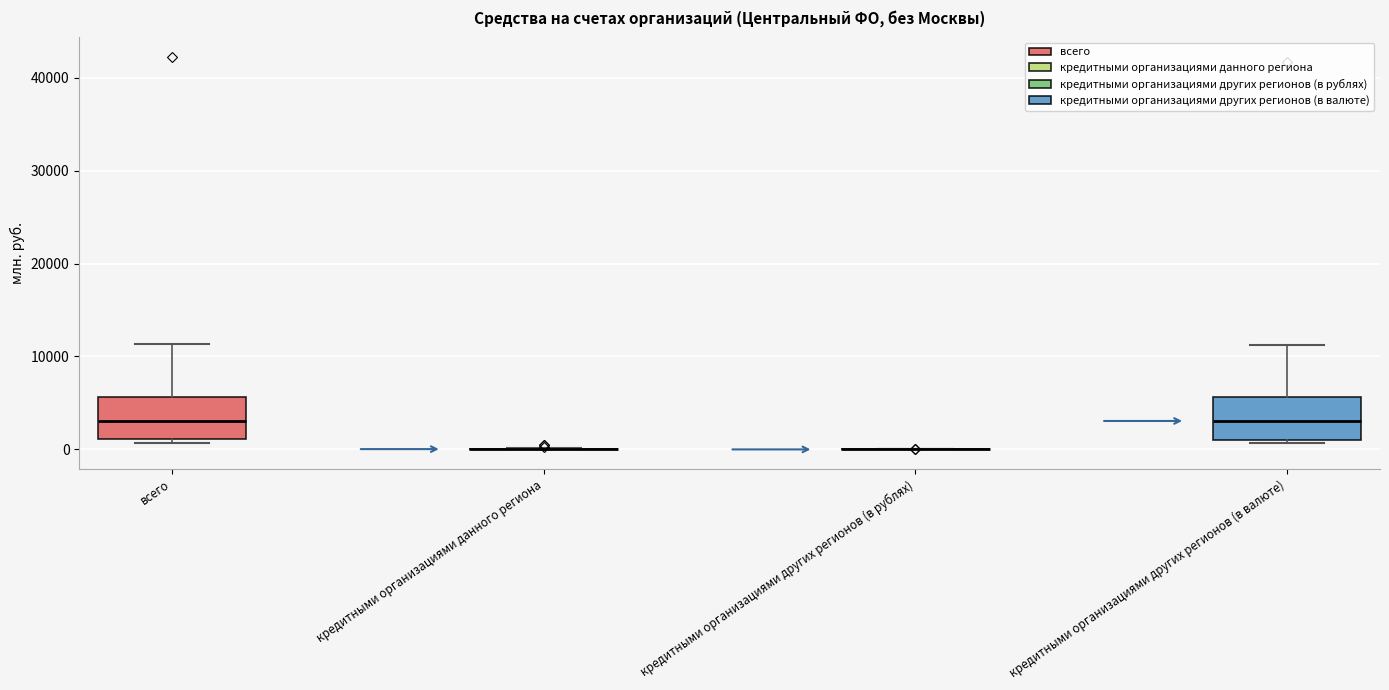

Reading left to right, read every box against the y-axis: the position of its median line, the range the box covers, and the ends of its whiskers. The values are not printed on the chart, so give them approximately, as read against the axis.

всего: median 3000, box 1000 to 6000, whiskers 1000 (just below the box's lower edge) to 11000
кредитными организациями данного региона: box collapsed to a line at 0, whiskers 0 to 0
кредитными организациями других регионов (в рублях): box collapsed to a line at 0, whiskers 0 to 0
кредитными организациями других регионов (в валюте): median 3000, box 1000 to 6000, whiskers 1000 (just below the box's lower edge) to 11000